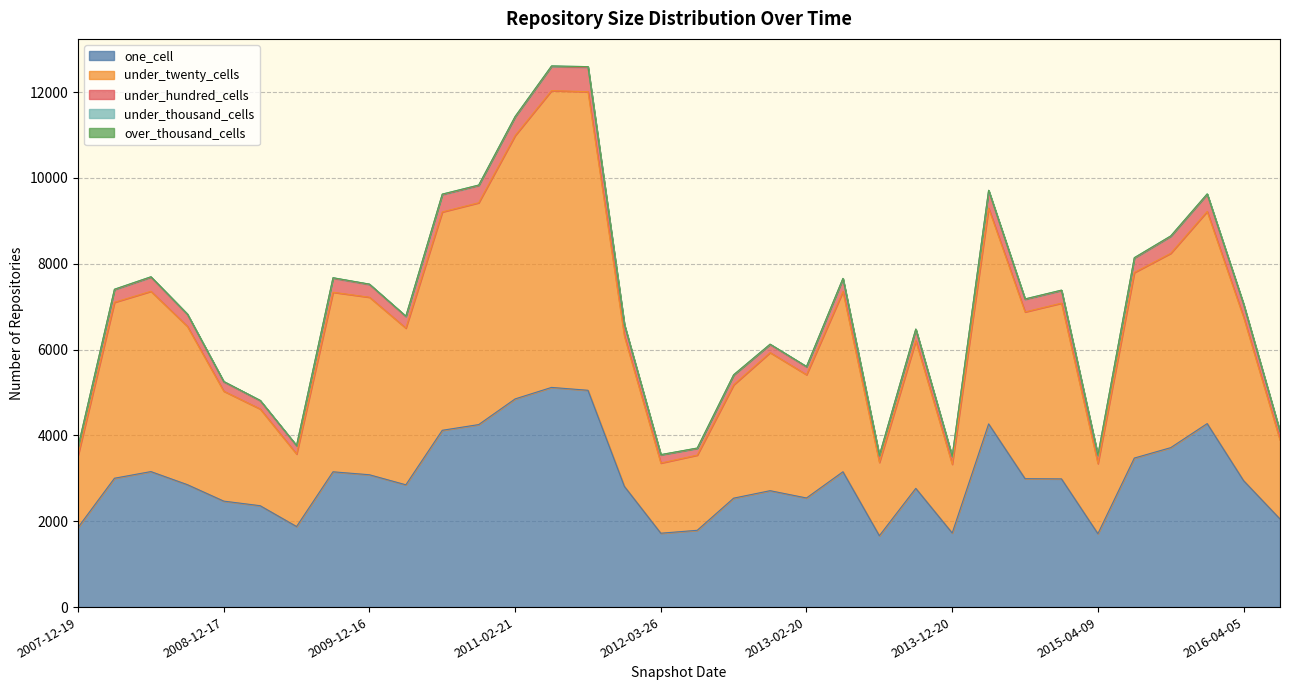

Reading left to right, extract all data points from this chart.

one_cell: 1856	3002	3157	2853	2469	2362	1877	3152	3083	2849	4119	4252	4850	5118	5051	2811	1721	1789	2538	2712	2542	3153	1663	2766	1726	4268	2992	2987	1710	3472	3715	4275	2945	2052
under_twenty_cells: 1678	4099	4200	3689	2562	2254	1689	4183	4136	3650	5087	5168	6135	6915	6956	3499	1635	1752	2641	3218	2872	4198	1707	3438	1601	5028	3885	4094	1633	4322	4528	4942	3808	1838
under_hundred_cells: 190	292	325	276	214	191	190	325	293	267	401	398	427	559	568	260	187	155	223	184	180	294	155	261	176	400	290	291	187	333	390	395	293	191
under_thousand_cells: 9	12	13	12	11	9	9	13	12	12	14	14	18	15	16	11	9	9	11	11	11	12	9	12	9	14	12	12	9	13	14	14	12	9
over_thousand_cells: 0	0	0	0	0	0	0	0	0	0	0	0	0	0	0	0	0	0	0	0	0	0	0	0	0	0	0	0	0	0	0	0	0	0